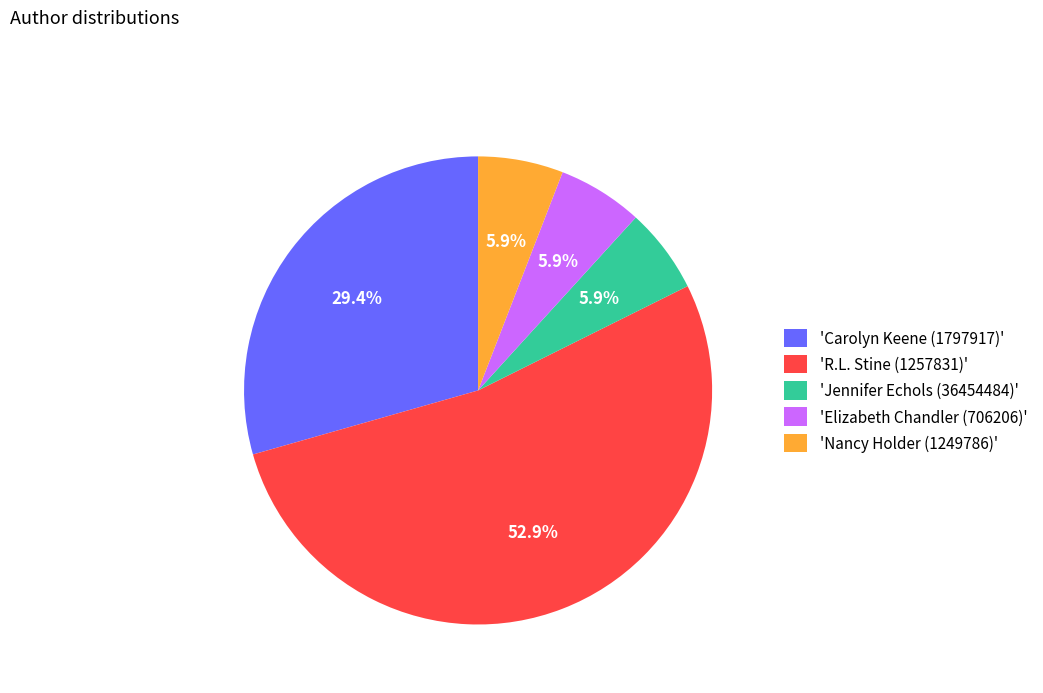

What percentage is NOT represented by 'Jennifer Echols (36454484)'?

94.1%